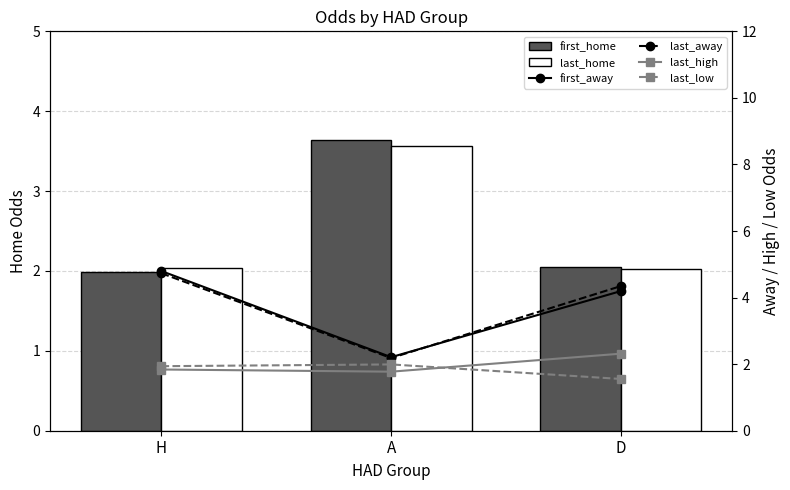

The value of last_home at A is 4.7. True or false?

False